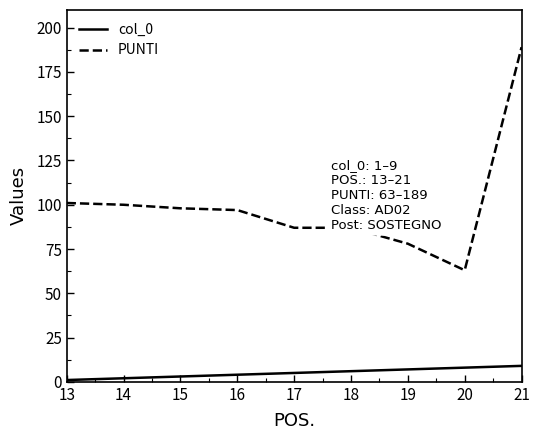

Rank the series at 20 from highest to lowest value.

PUNTI, col_0